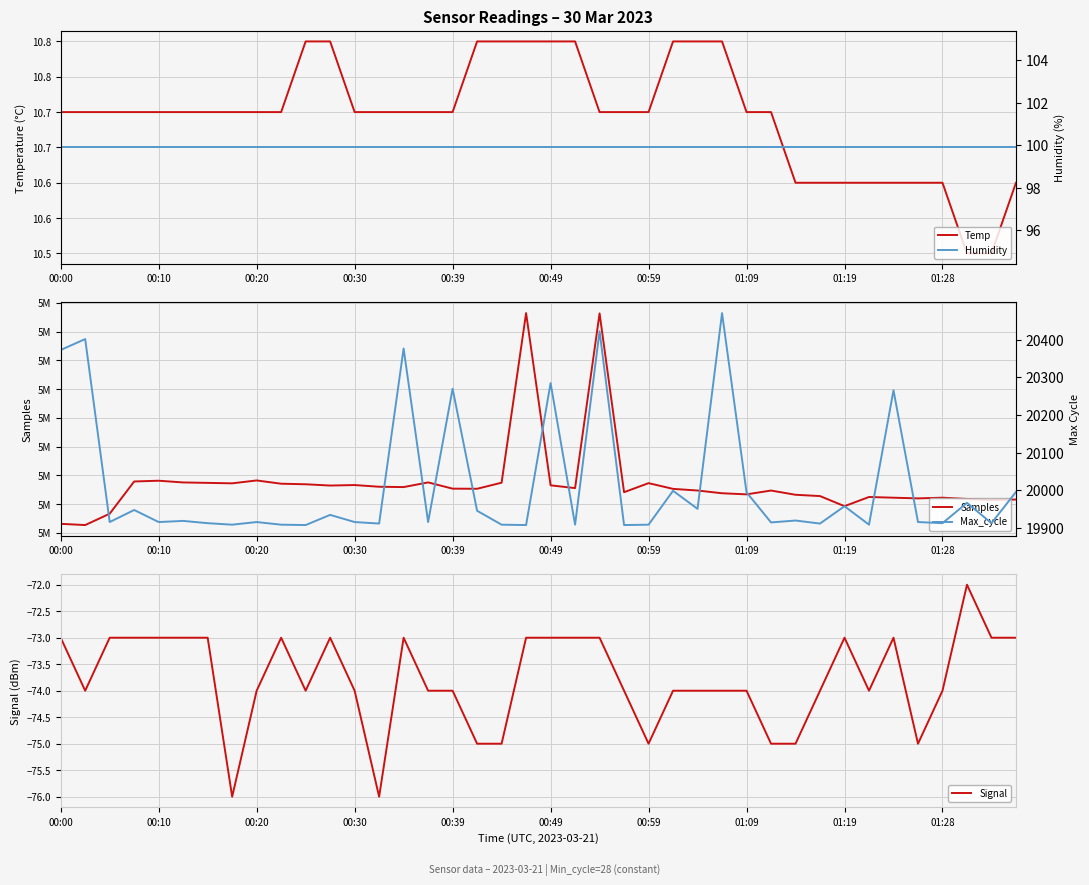

Rank the series at 37 from highest to lowest value.

Samples, Max_cycle, Humidity, Temp, Signal